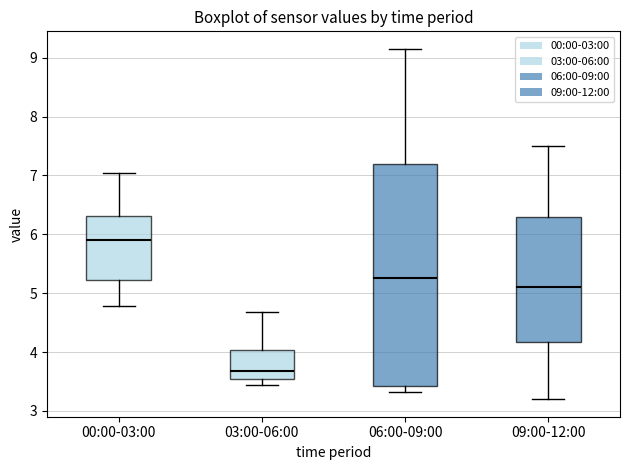

Comparing the boxes themselves (not the whiskers), which one is the tallest?

06:00-09:00